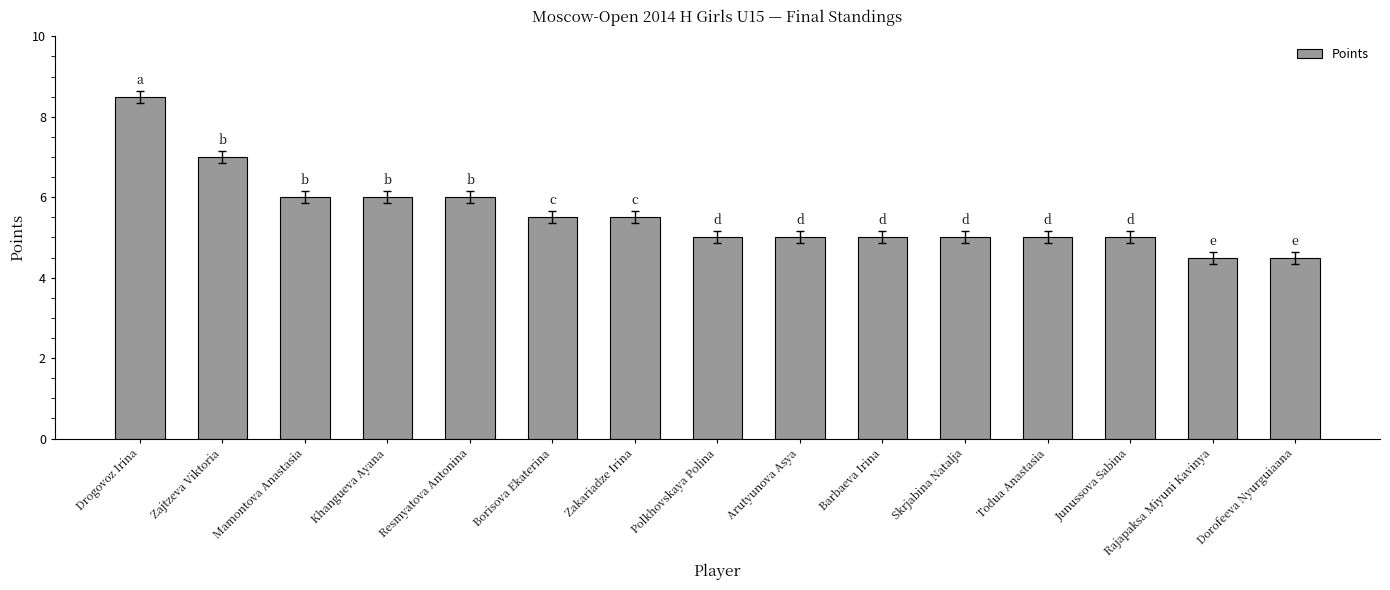

What is the ratio of the value at Rajapaksa Miyuni Kavinya to the value at Arutyunova Asya?

0.9